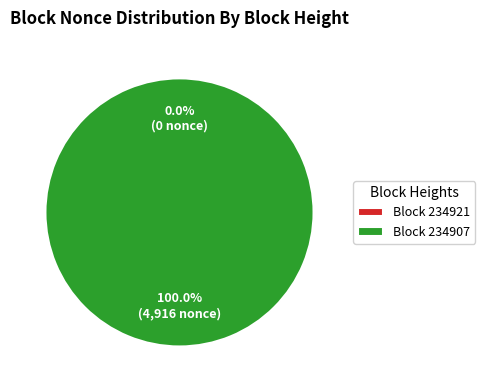

Which slice represents more than half of the pie?

Block 234907